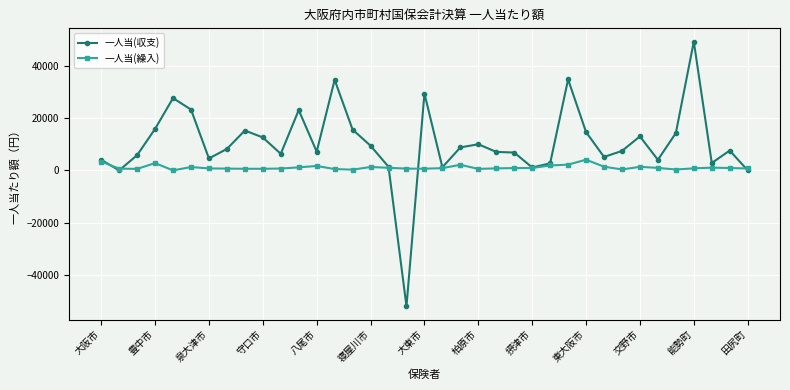

List the series in order of their peak value, lowest first.

一人当(繰入), 一人当(収支)